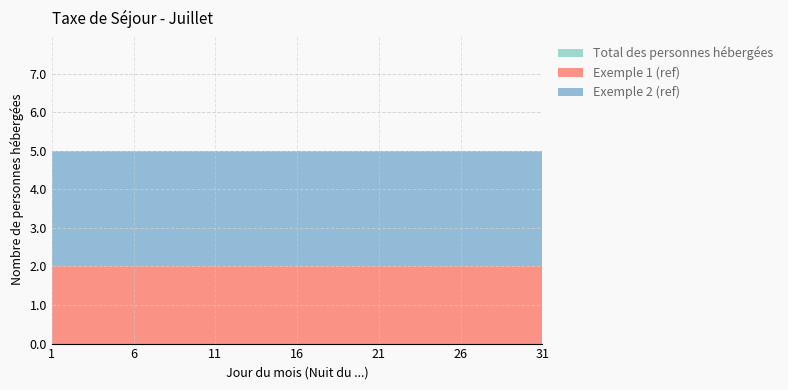

Reading right to left, extract all data points from this chart.

Total des personnes hébergées: 0	0	0	0	0	0	0	0	0	0	0	0	0	0	0	0	0	0	0	0	0	0	0	0	0	0	0	0	0	0	0
Exemple 1 (ref): 2	2	2	2	2	2	2	2	2	2	2	2	2	2	2	2	2	2	2	2	2	2	2	2	2	2	2	2	2	2	2
Exemple 2 (ref): 3	3	3	3	3	3	3	3	3	3	3	3	3	3	3	3	3	3	3	3	3	3	3	3	3	3	3	3	3	3	3